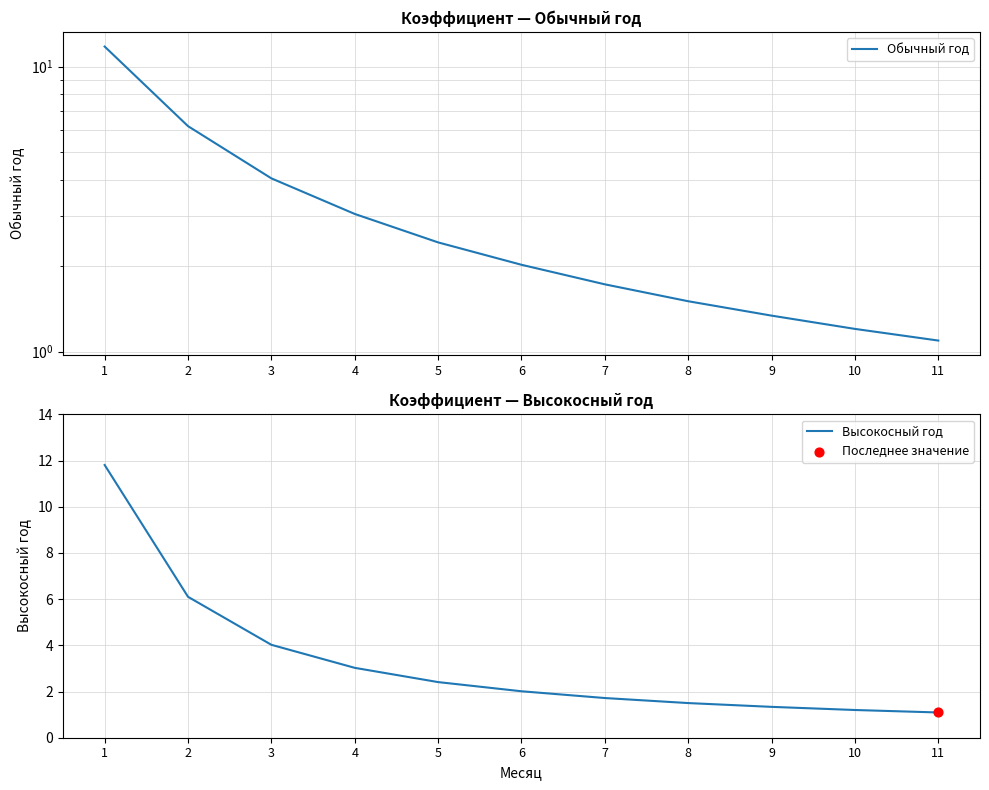

At which category is the sum across all series the highest?

1